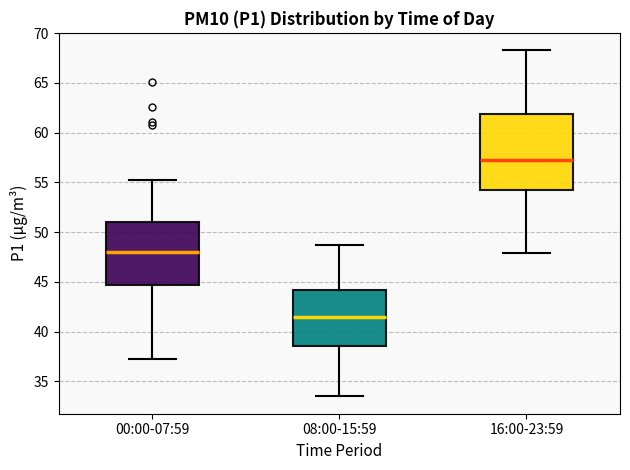

Comparing the boxes themselves (not the whiskers), which one is the tallest?

16:00-23:59